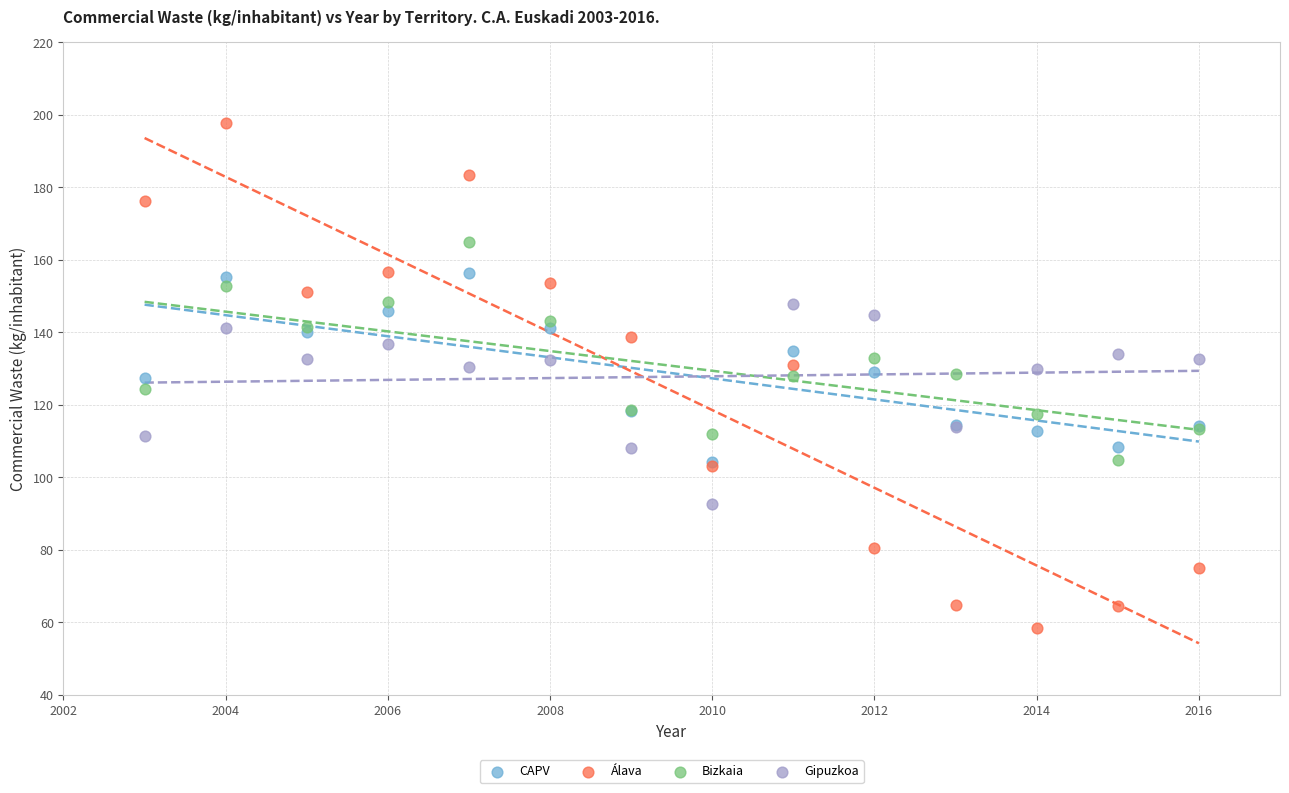

Which series reaches the minimum Y coordinate?

Álava